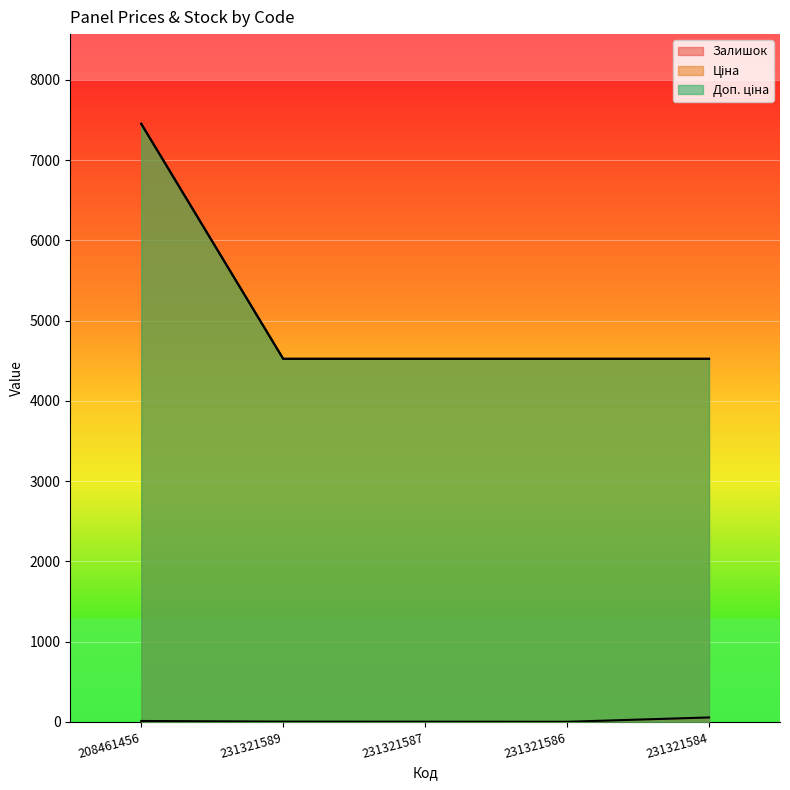

Reading right to left, extract all data points from this chart.

Залишок: 231321584=55.0	231321586=1.0	231321587=2.0	231321589=3.0	208461456=11.0
Ціна: 231321584=4524.7	231321586=4524.7	231321587=4524.7	231321589=4524.7	208461456=7453.8
Доп. ціна: 231321584=4525.0	231321586=4525.0	231321587=4525.0	231321589=4525.0	208461456=7453.8